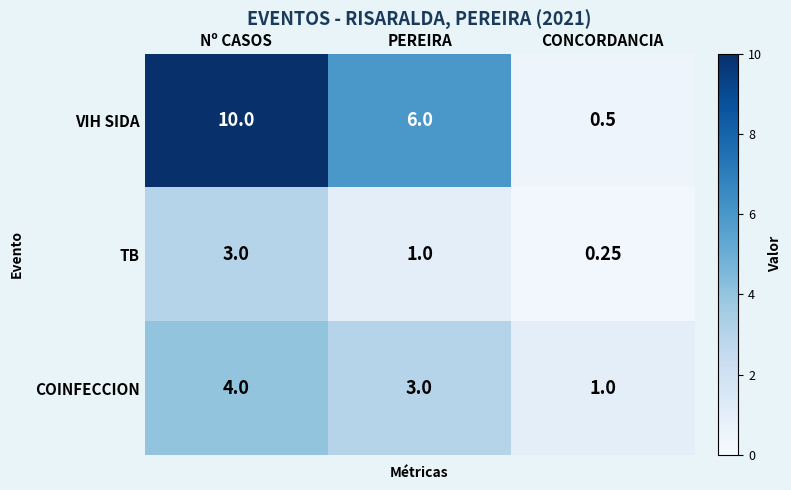

At which label does TB reach its minimum?

CONCORDANCIA